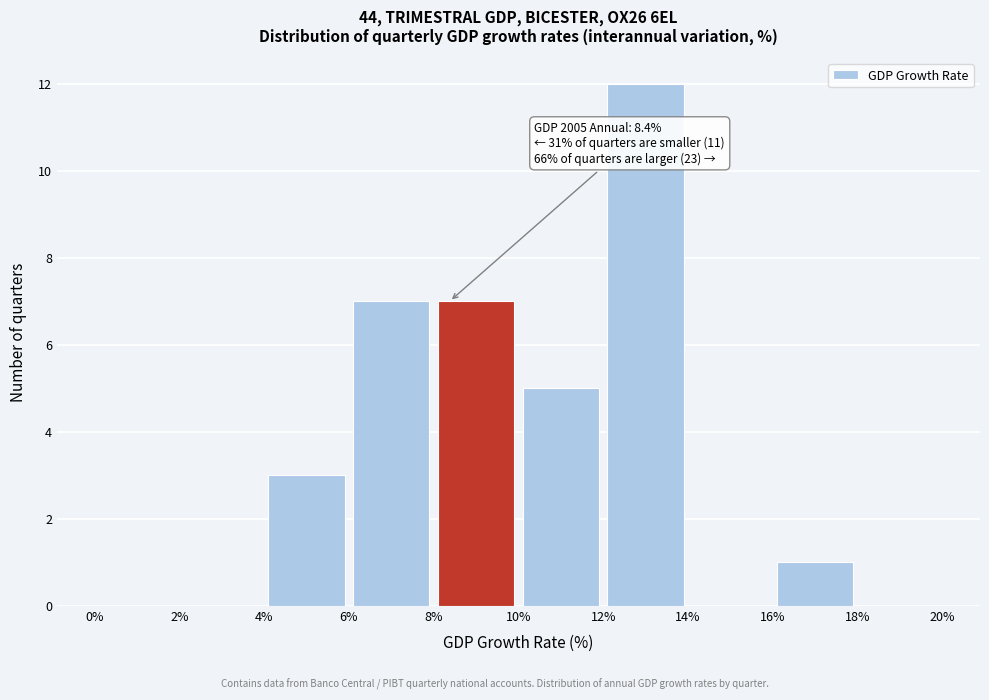

Over which range of the x-axis is the bar tallest?

12% to 14%